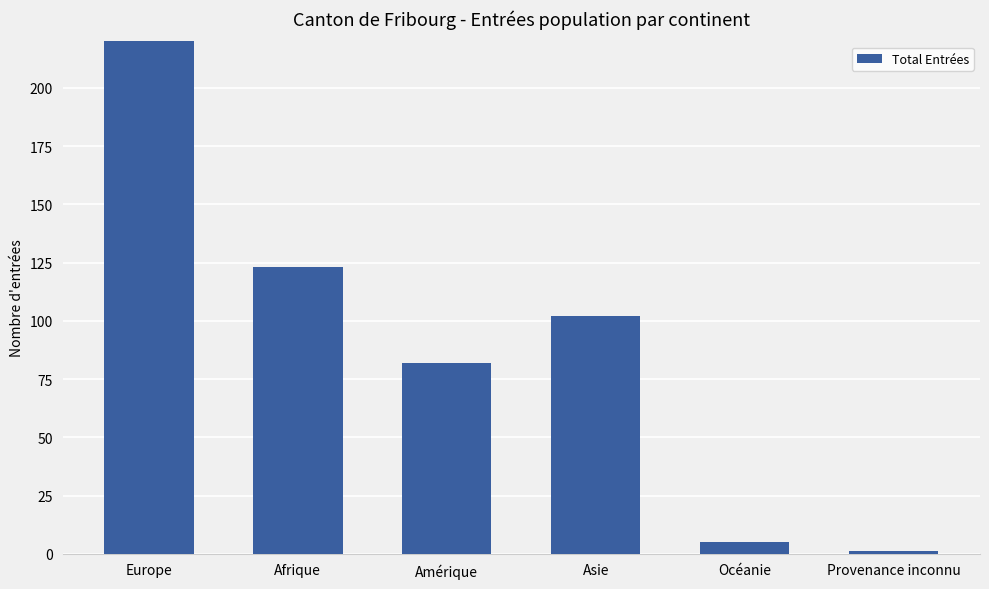

True or false: the data shows 1740 at Europe.

True